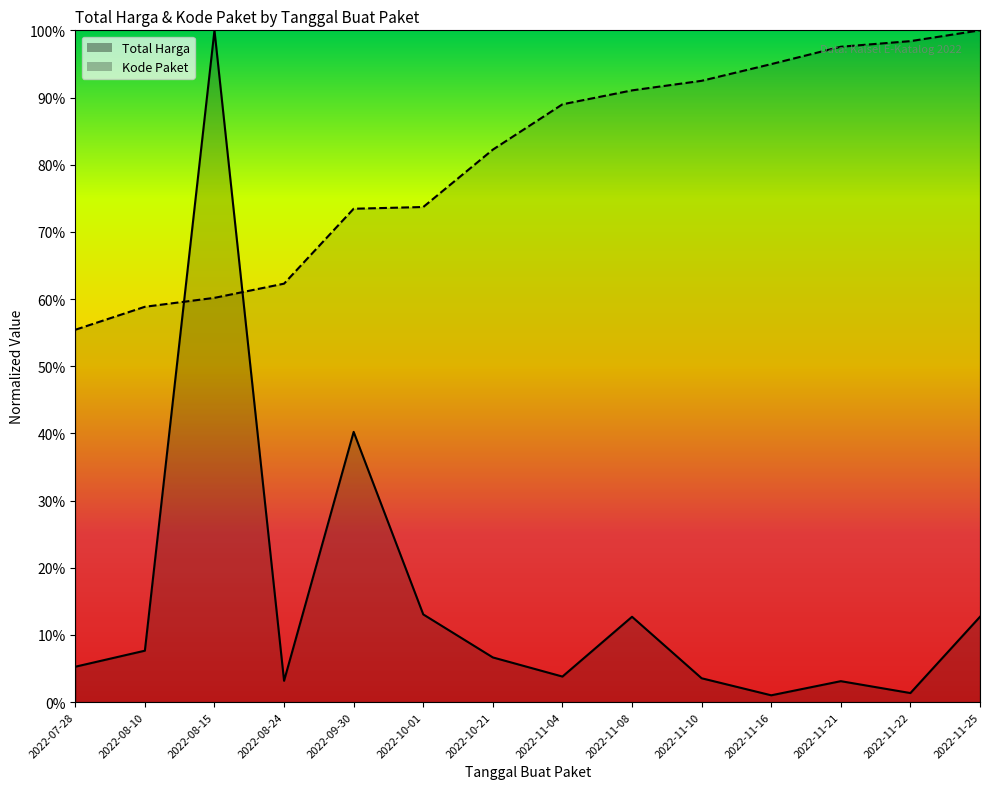

At how many categories does at least one series exceed 0?

14